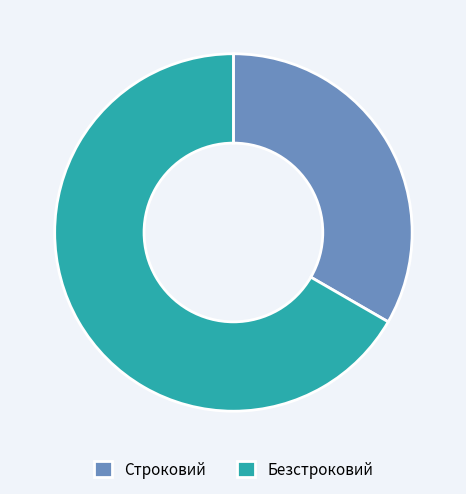

Rank the categories by value from lowest to highest.

Строковий, Безстроковий